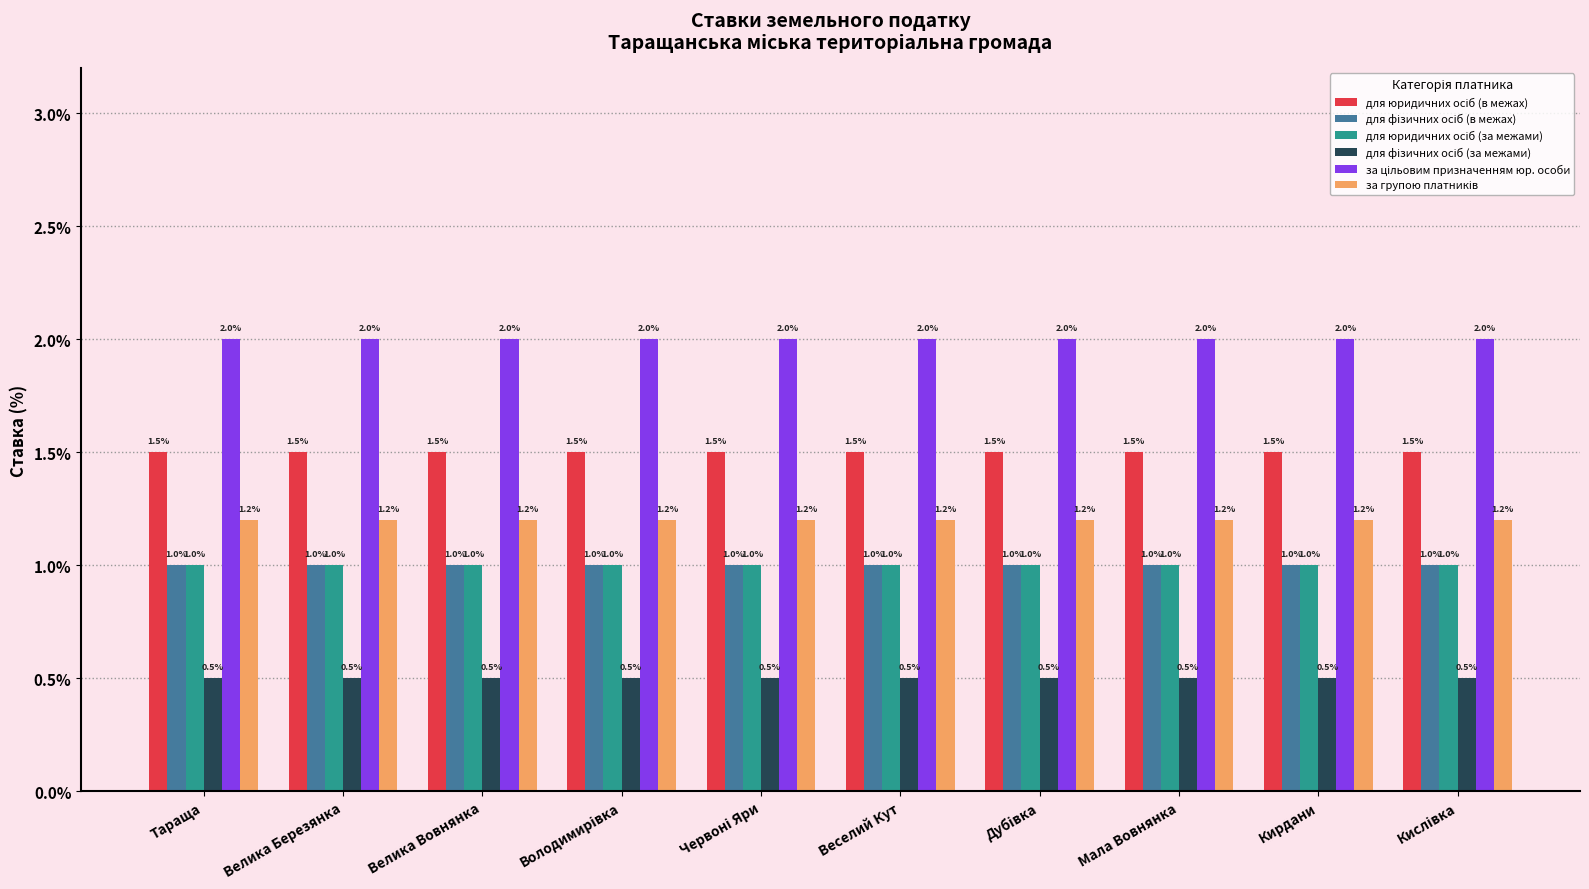

What is the greatest value displayed?

2.0